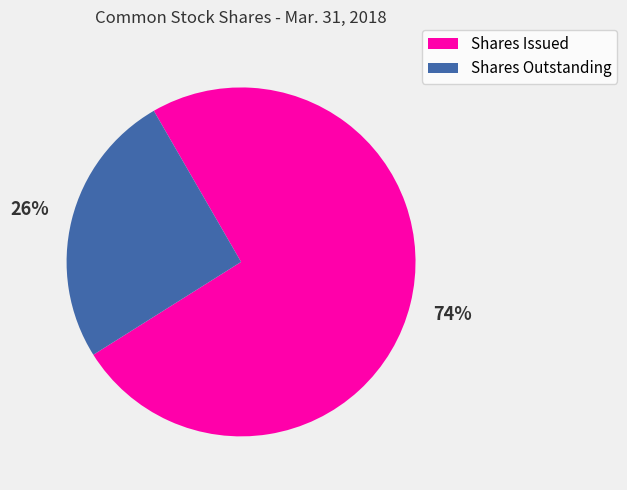

Rank the categories by value from lowest to highest.

Shares Outstanding, Shares Issued